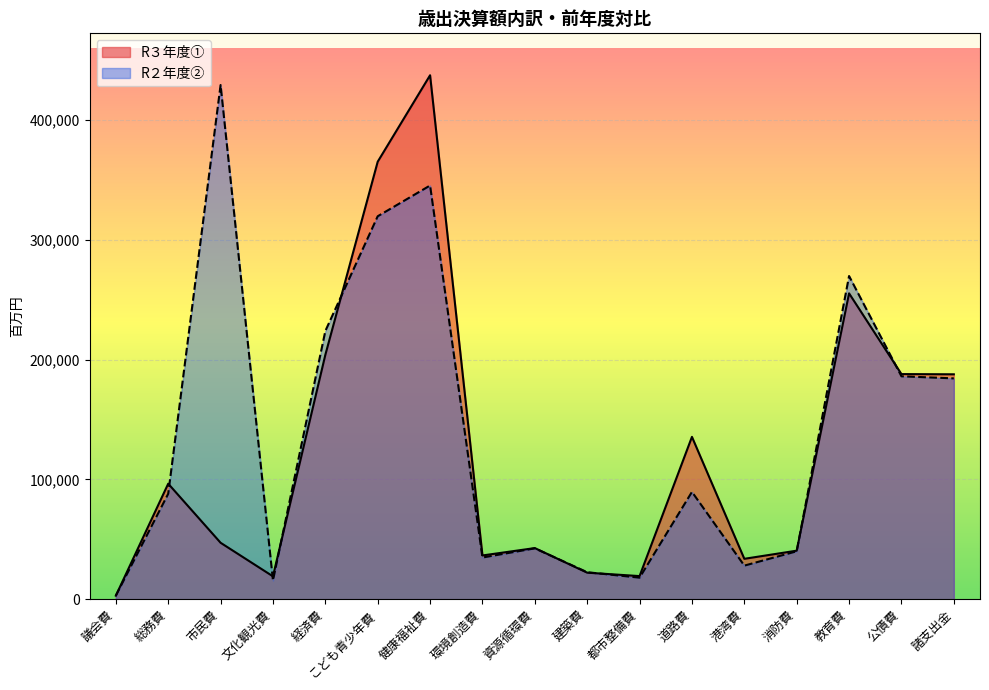

What is the spread (max minus min) of values at 建築費?

384